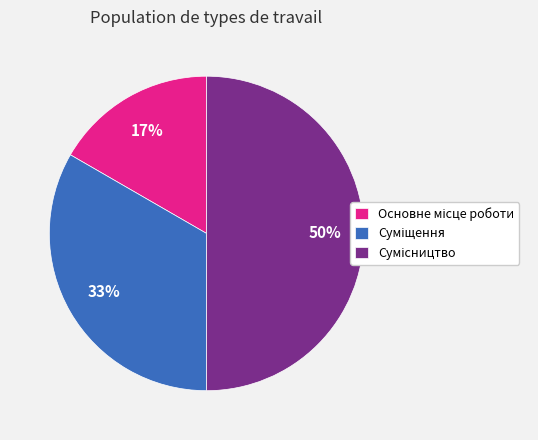

To the nearest percent, what is the difference between the largest and smallest slice percentages?

33%